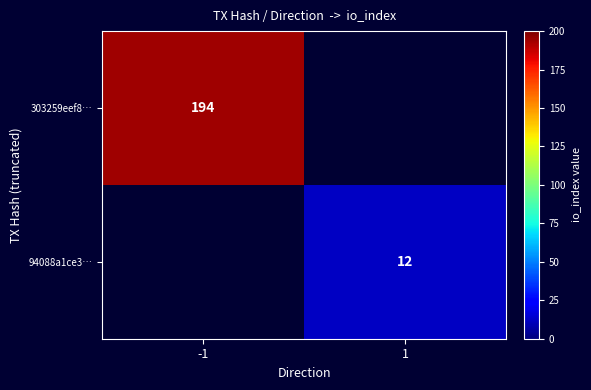

What is the greatest value displayed?

194.0